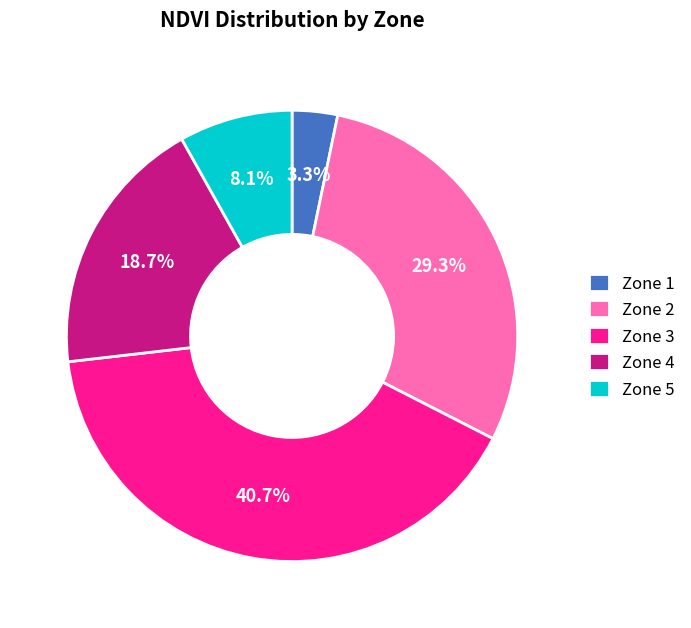

Is there a majority slice in this chart?

No